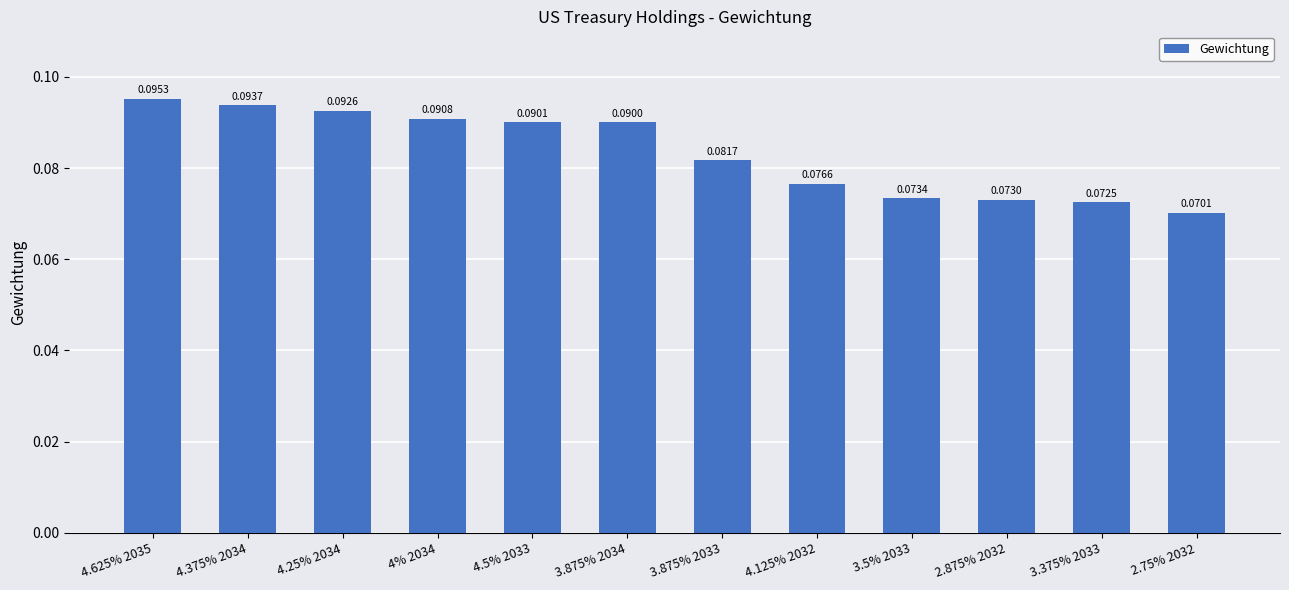

Rank the categories by value from highest to lowest.

4.625% 2035, 4.375% 2034, 4.25% 2034, 4% 2034, 4.5% 2033, 3.875% 2034, 3.875% 2033, 4.125% 2032, 3.5% 2033, 2.875% 2032, 3.375% 2033, 2.75% 2032